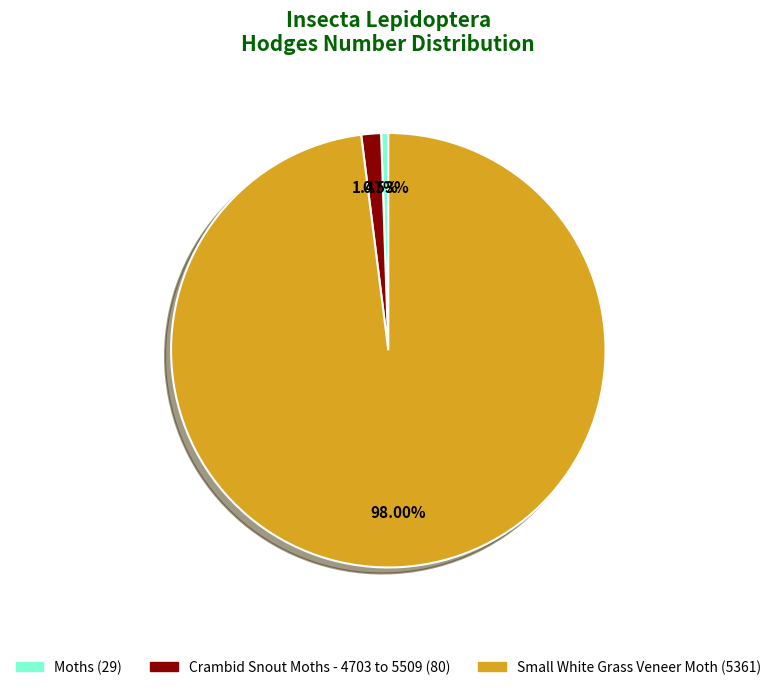

Combined, what portion of the pie is Crambid Snout Moths - 4703 to 5509 and Small White Grass Veneer Moth?

99.5%